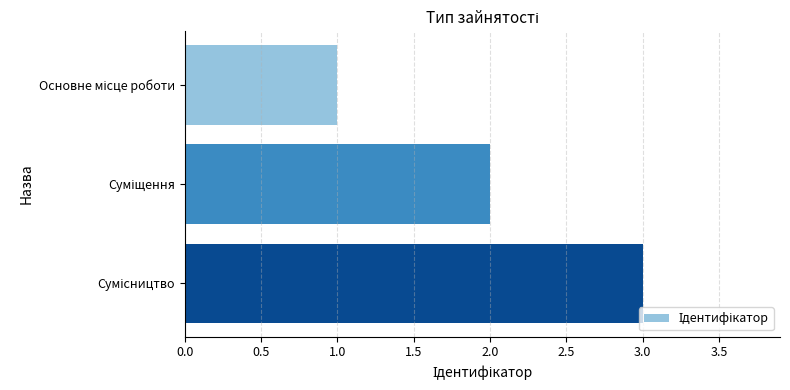

What is the greatest value displayed?

3